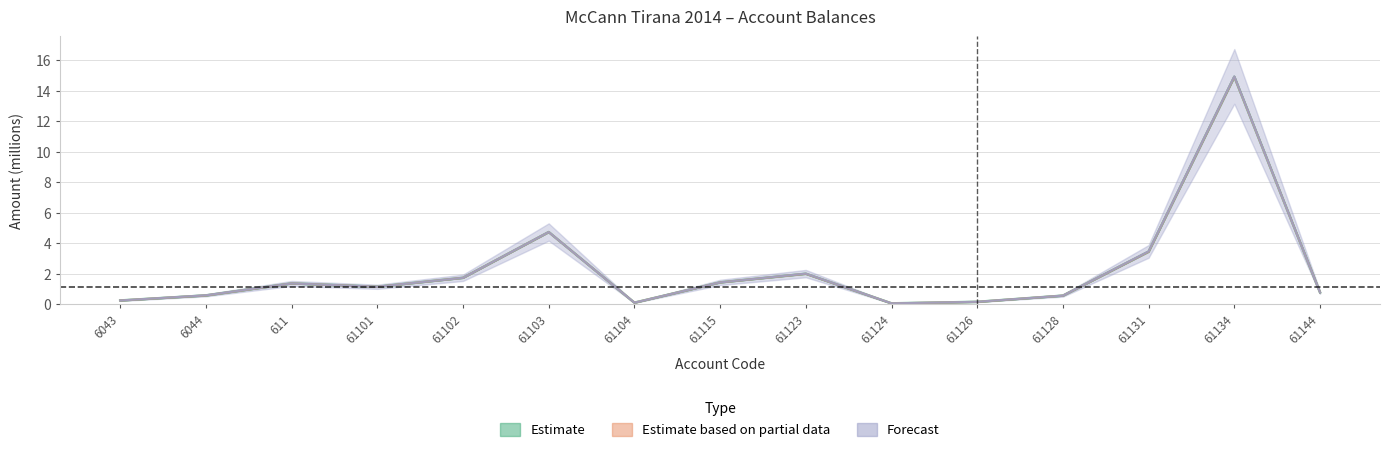

At which category is the sum across all series the highest?

61134